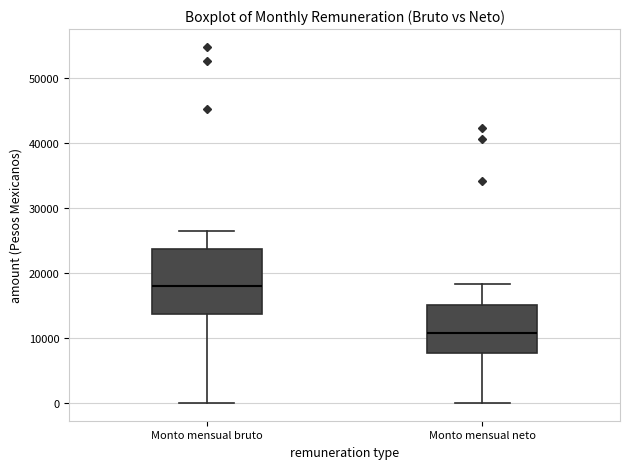

Which box has the lowest median line?

Monto mensual neto